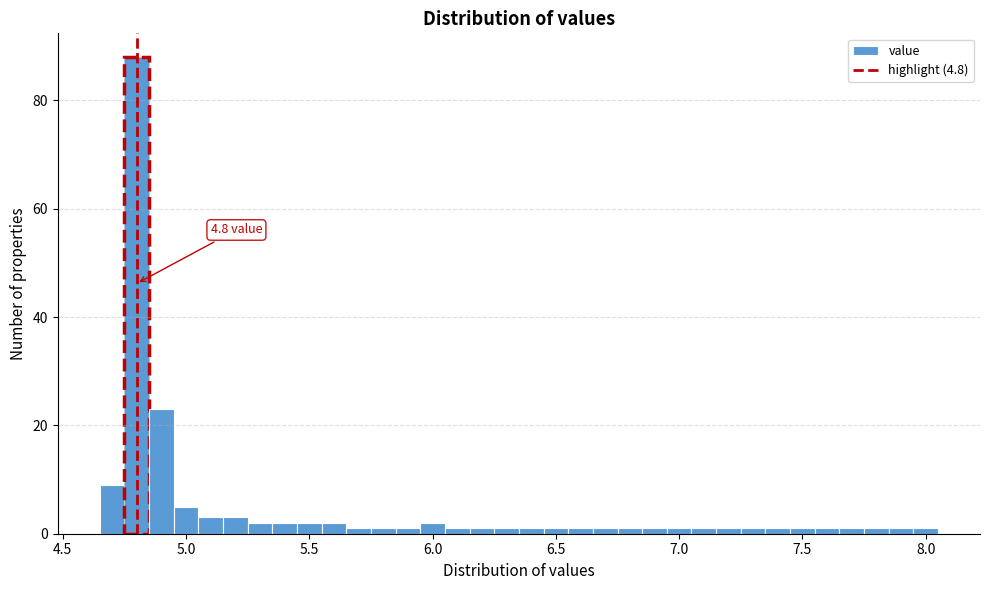

Around what value on the x-axis is the tallest bar? Give the approximate position of its centre, as read against the axis.

4.80